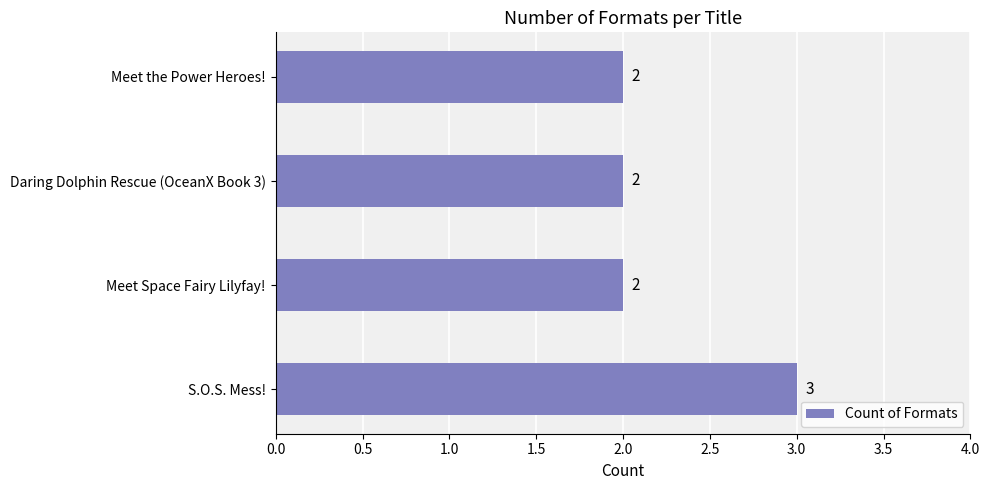

What is the sum of all values?

9